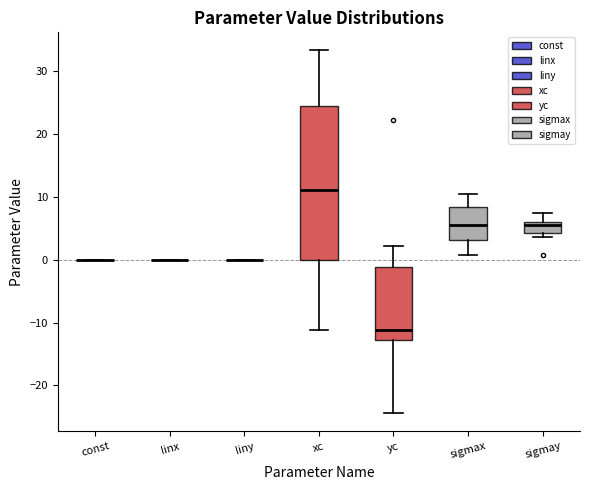

Which box is the tallest, from its lower edge to its upper edge?

xc